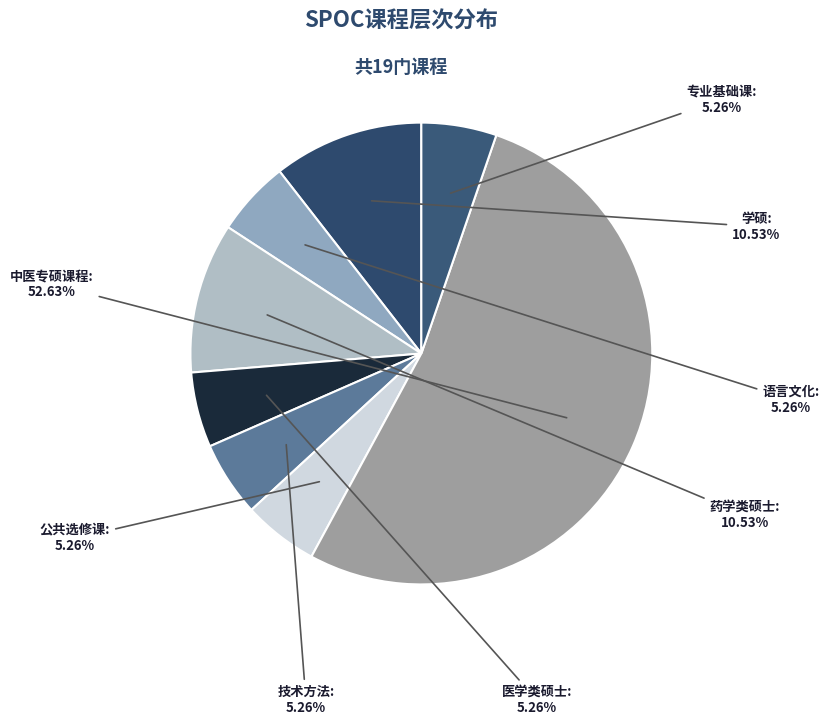

Which slice is the largest?

中医专硕课程